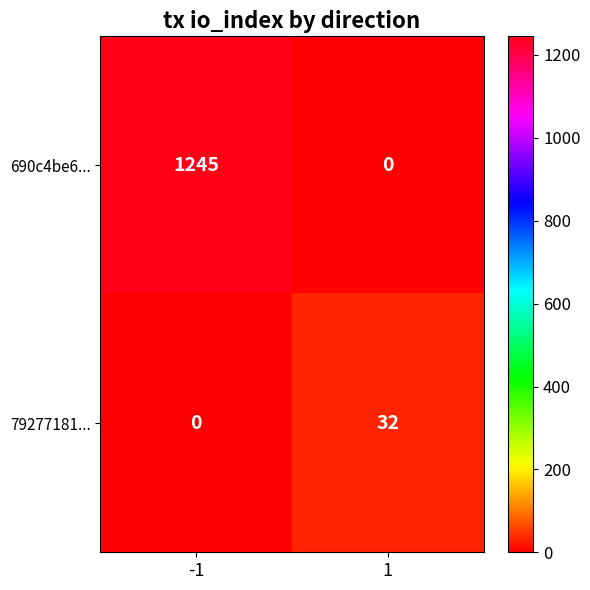

The 690c4be6... series shows 1726 at -1. True or false?

False